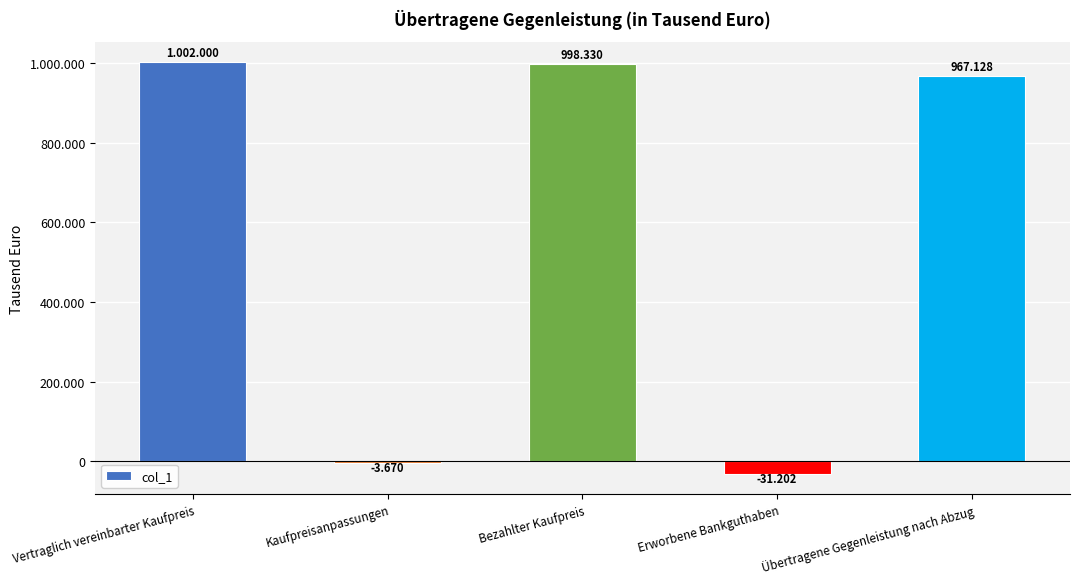

Rank the categories by value from lowest to highest.

Erworbene Bankguthaben, Kaufpreisanpassungen, Übertragene Gegenleistung nach Abzug, Bezahlter Kaufpreis, Vertraglich vereinbarter Kaufpreis